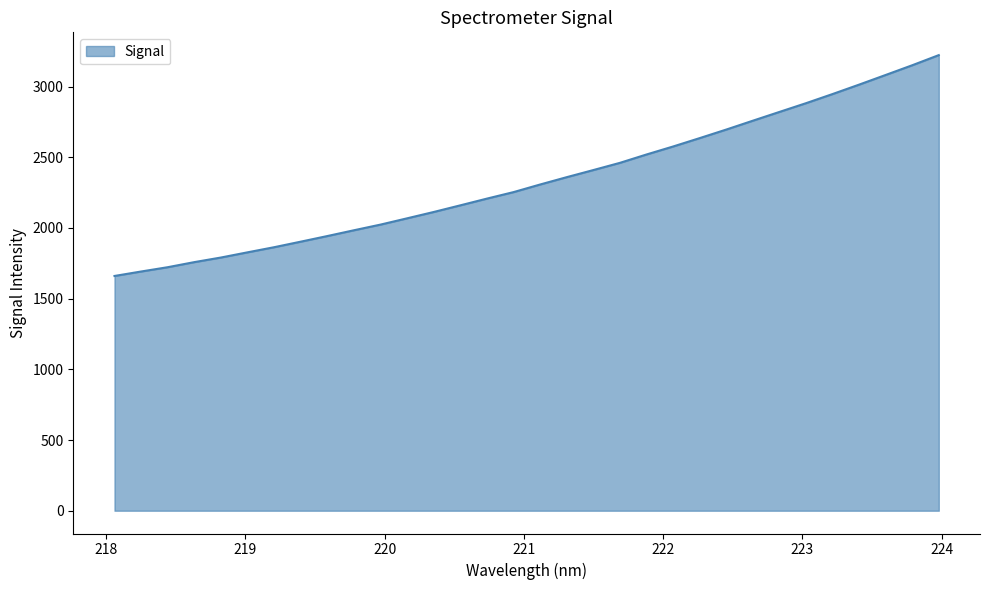

What is the minimum value shown in the chart?

1660.2